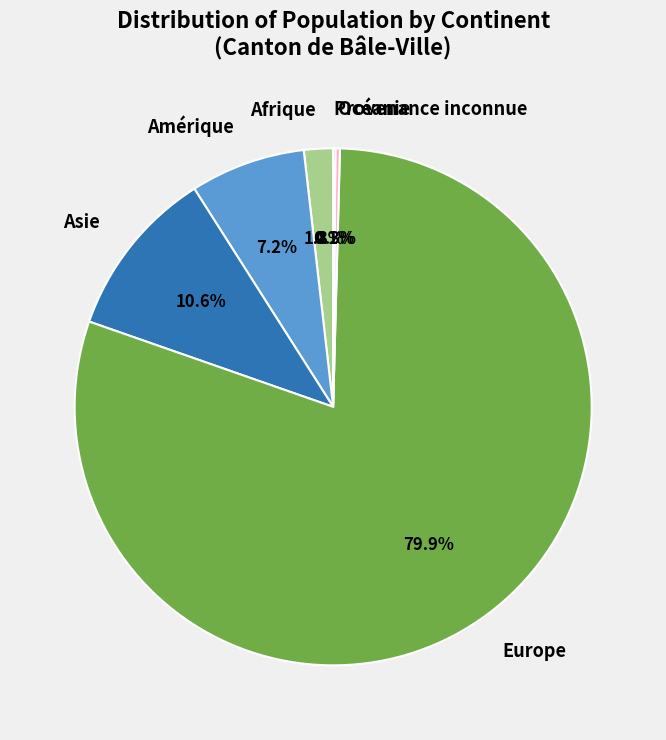

Combined, what portion of the pie is Afrique and Asie?

12.4%